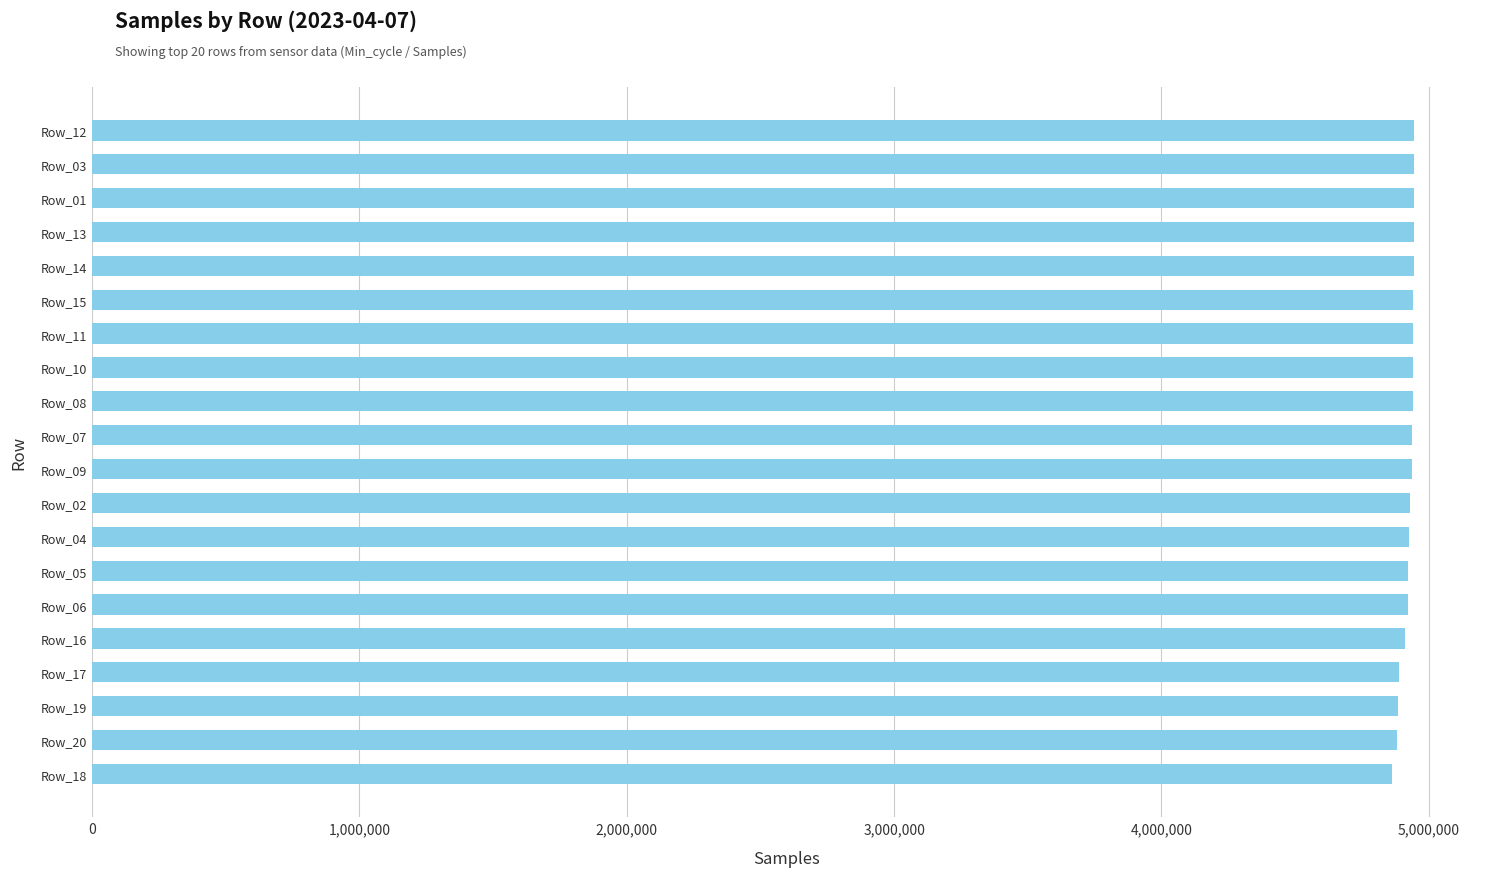

Approximately how many times larger is the value at Row_10 compared to Row_08?

1.0